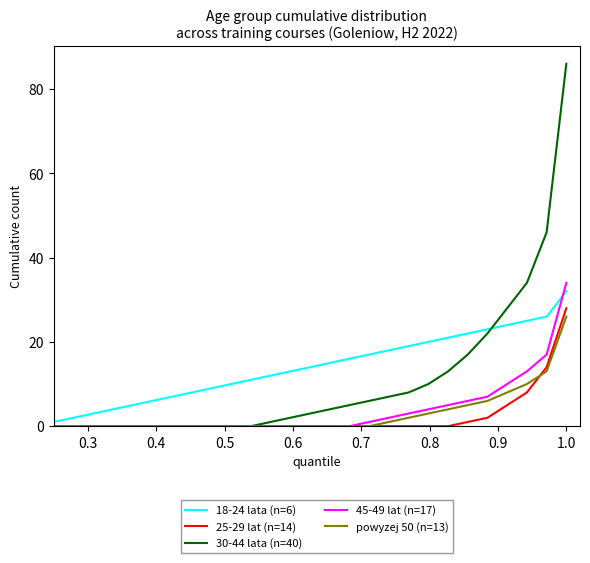

What is the maximum value shown in the chart?

86